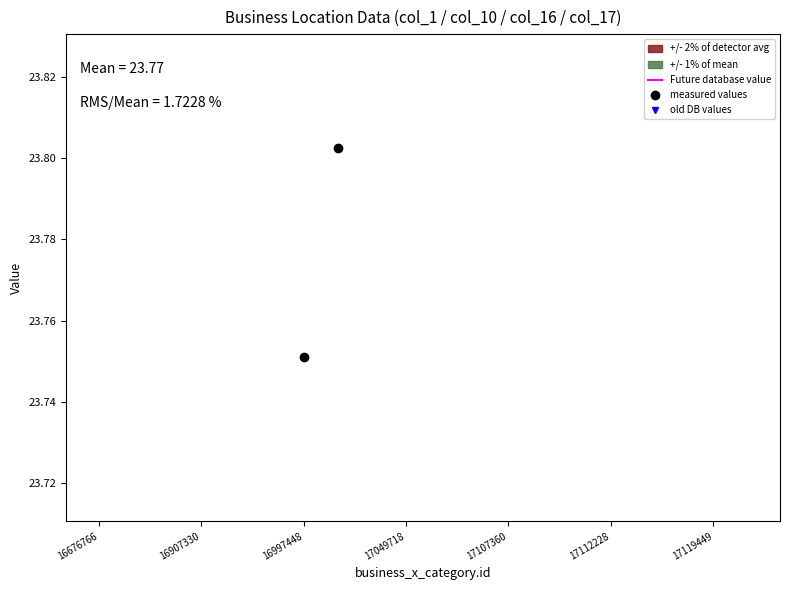

What is the sum of all old DB values values?

475.2